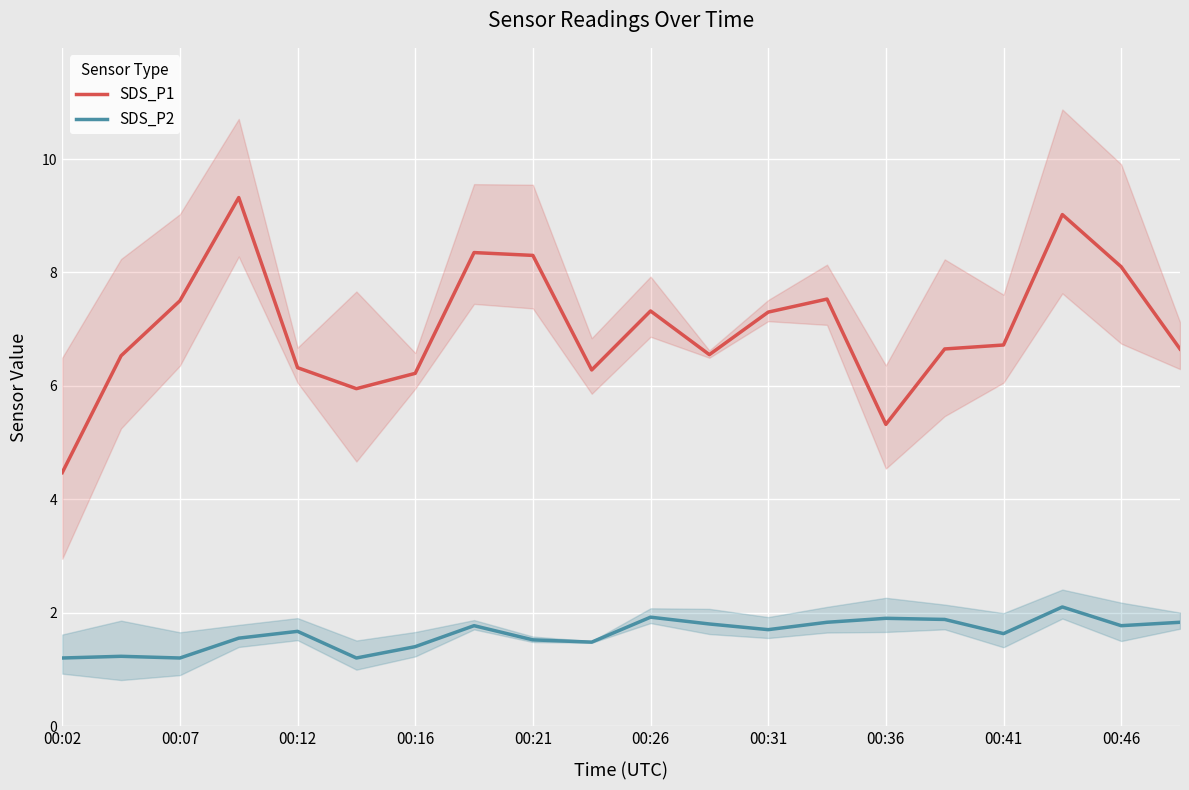

Which category has the lowest value in the SDS_P1 series?

00:02